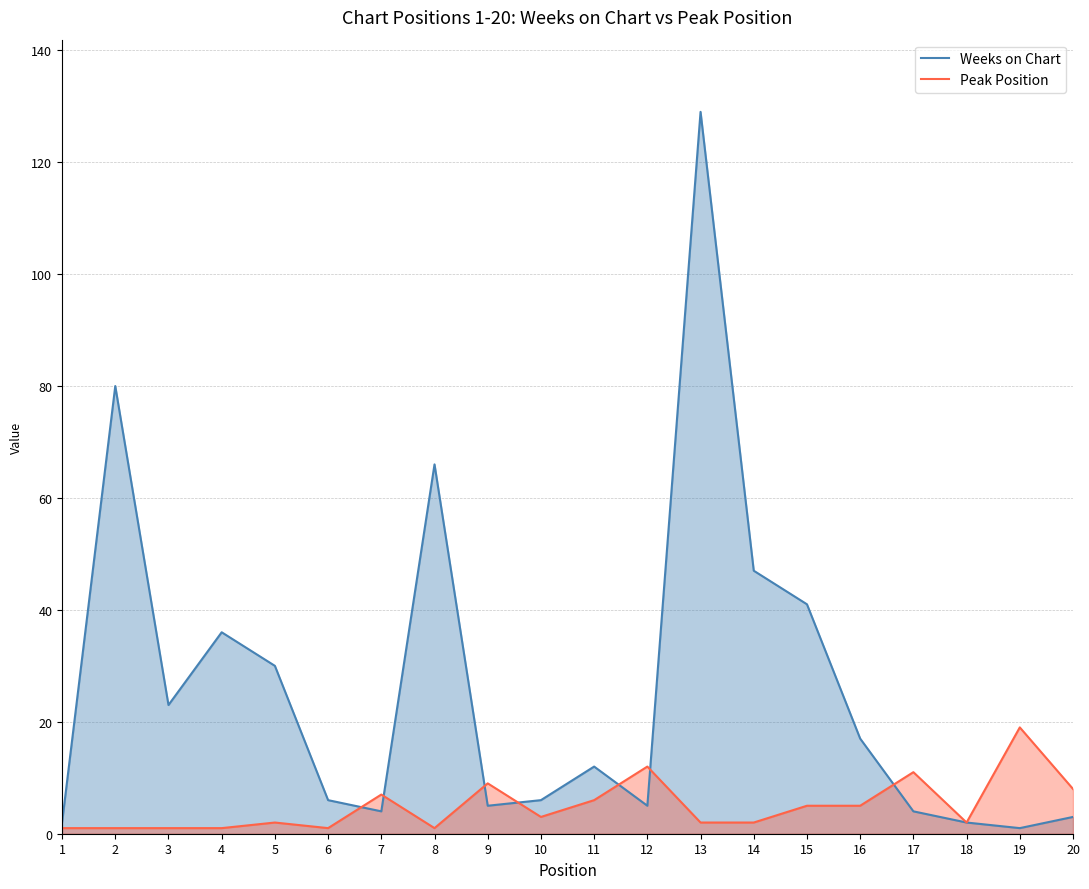

At which label does Weeks on Chart reach its minimum?

19